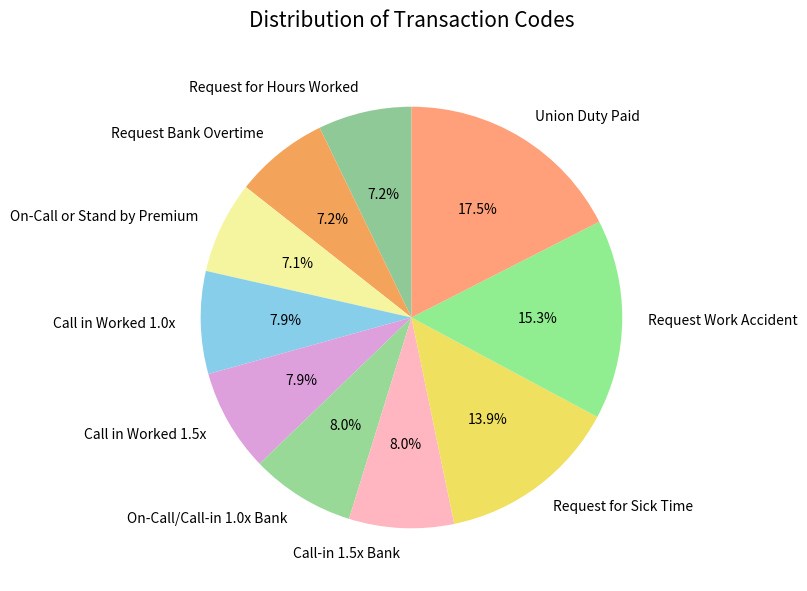

Does Request Bank Overtime represent more than half of the total?

No